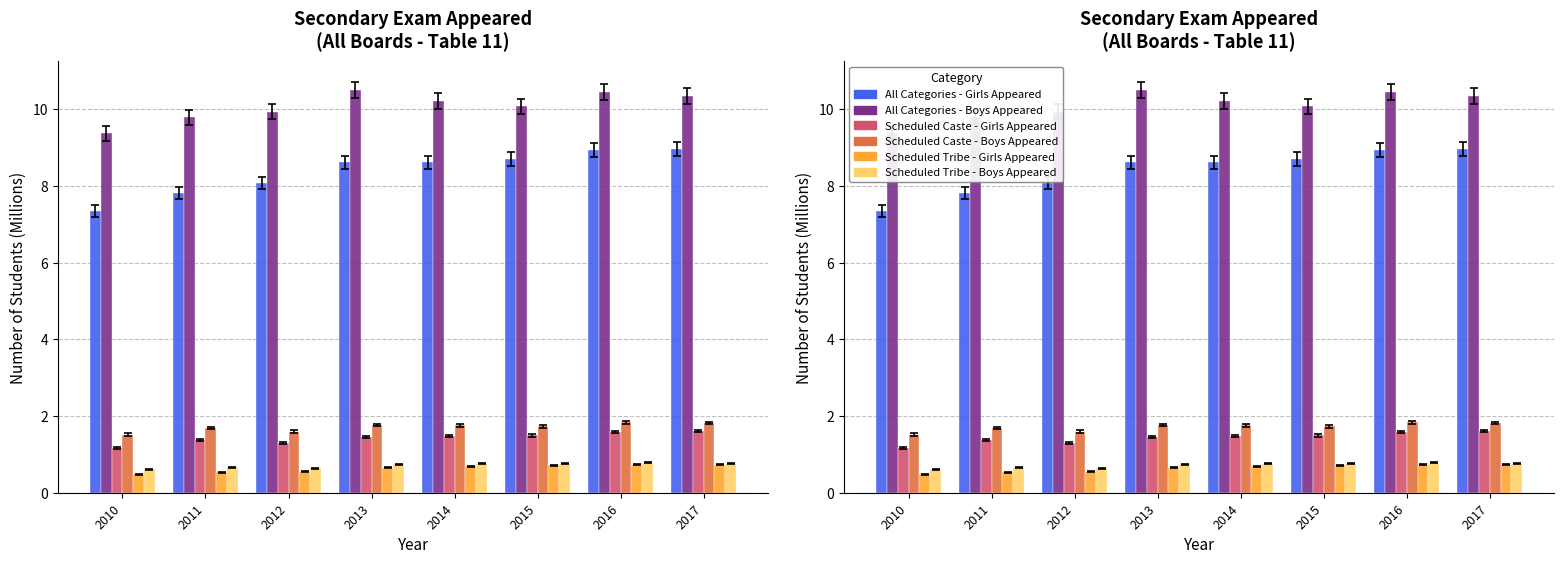

Which has a higher value, 2017 or 2016?

2017